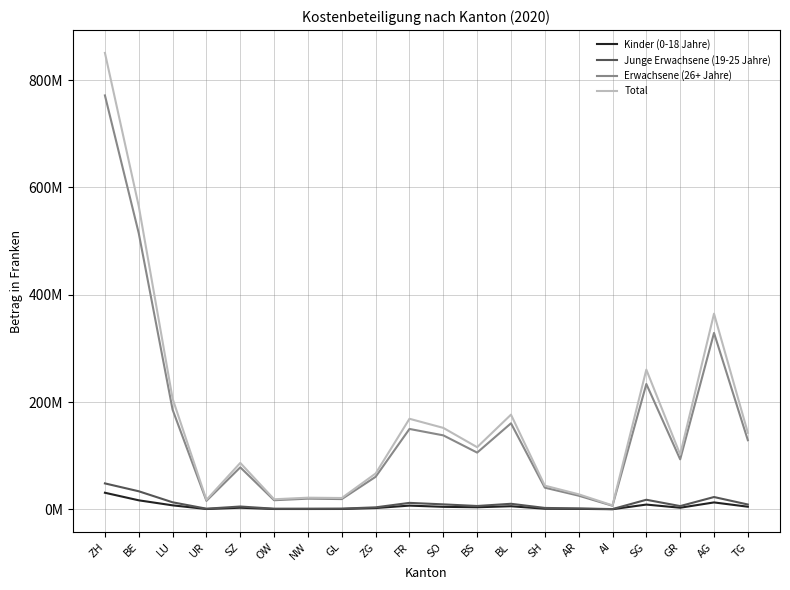

What are all the series names shown in the legend?

Kinder (0-18 Jahre), Junge Erwachsene (19-25 Jahre), Erwachsene (26+ Jahre), Total